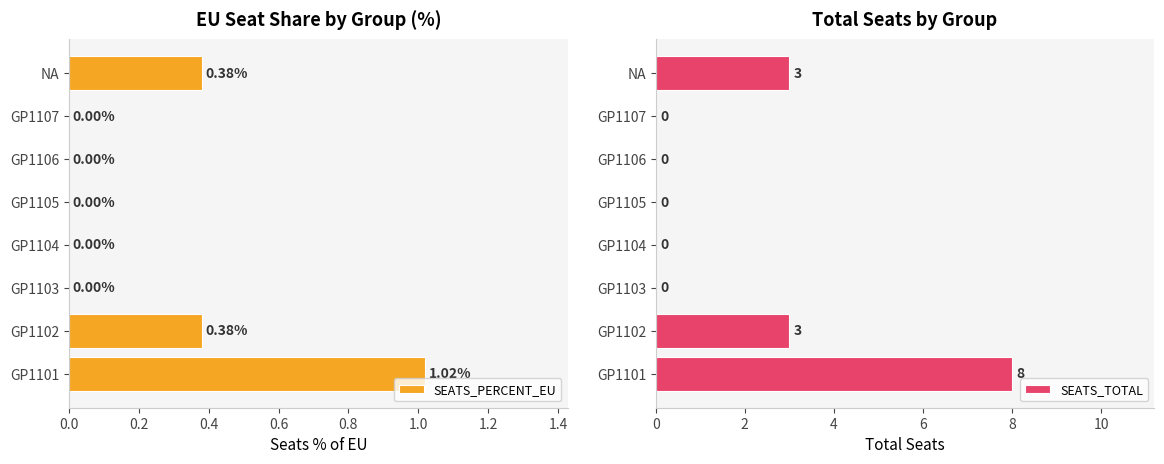

True or false: SEATS_TOTAL has a value of 2 at GP1102.

False